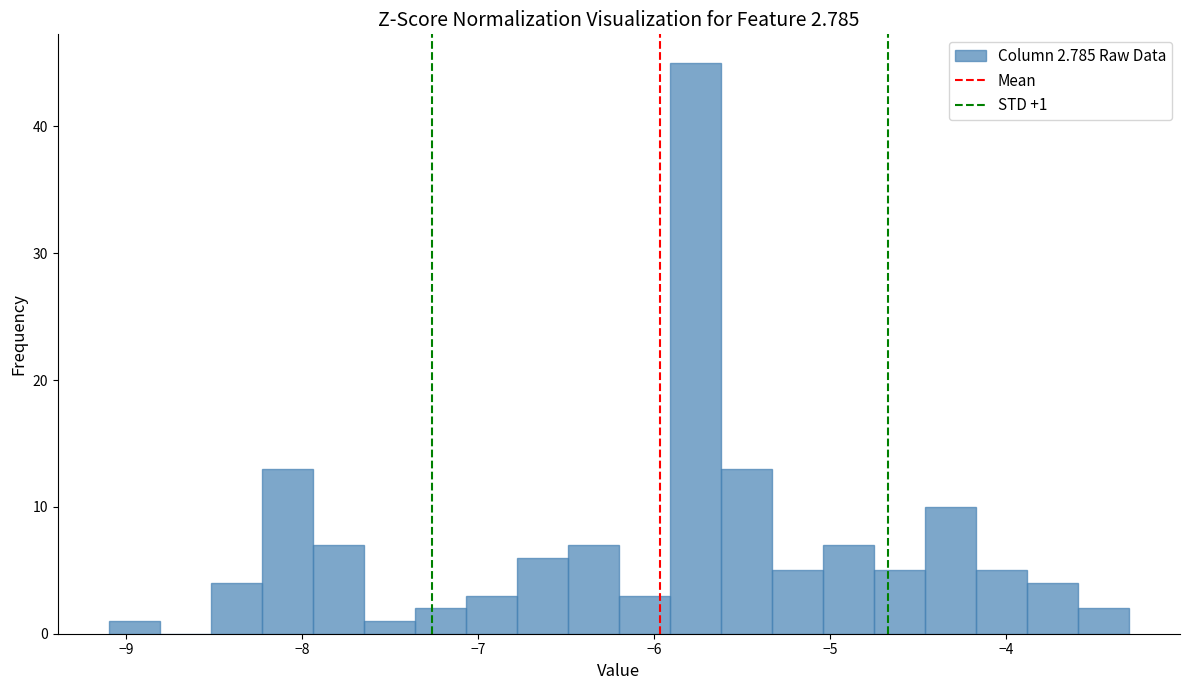

Read against the x-axis, roughly where is the centre of the tallest bar?

-5.8